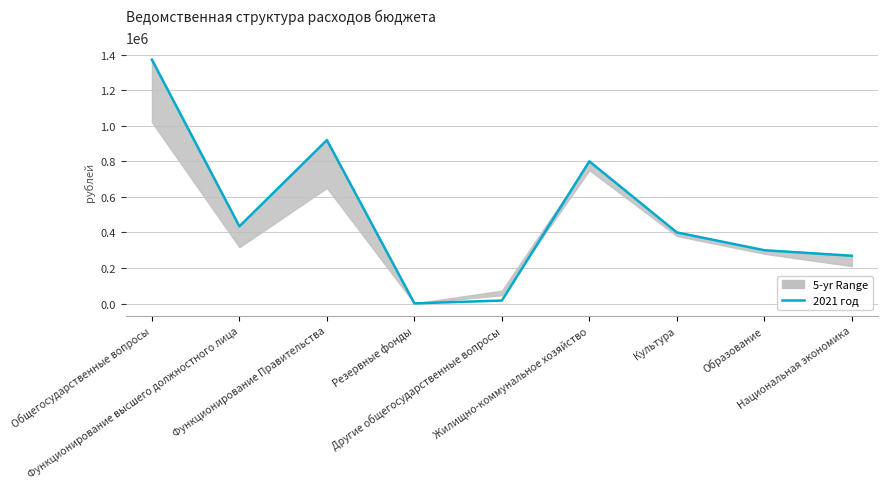

What is the label of the 9th point from the right?

Общегосударственные вопросы